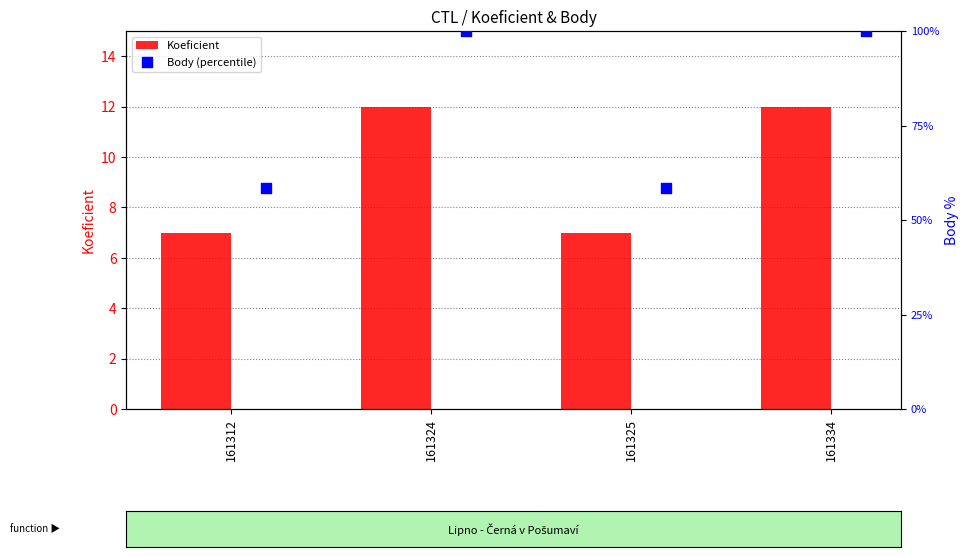

Which series has the widest spread of Y values?

Body (percentile)